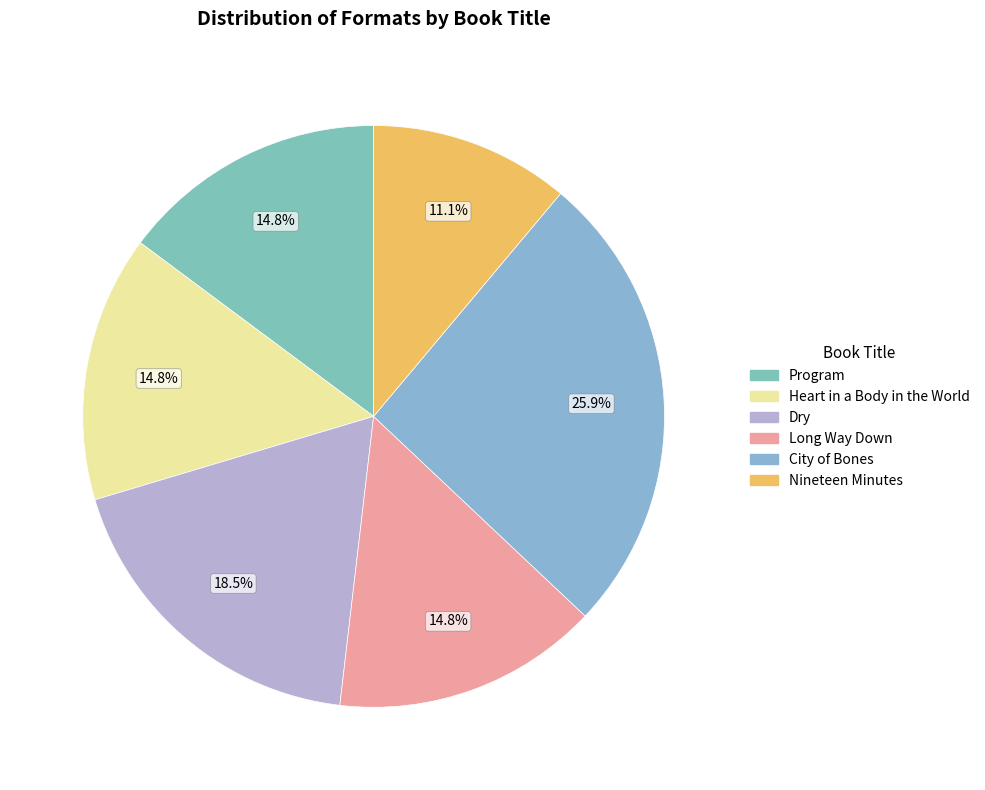

Which category has the smallest portion of the pie?

Nineteen Minutes